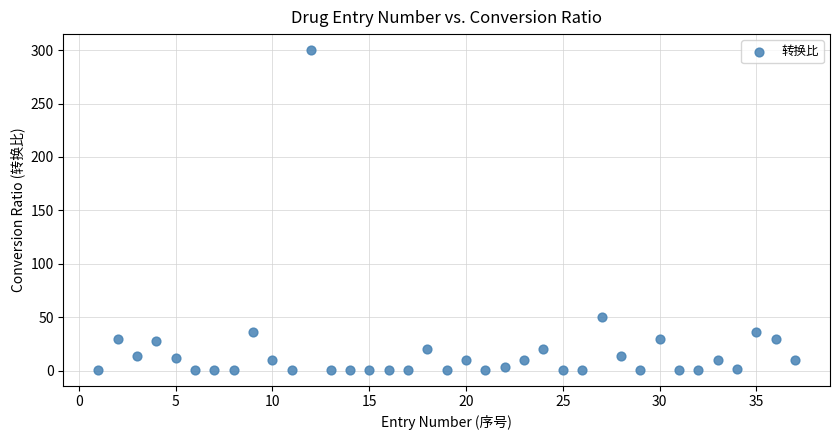

What Y value in the scatter plot is closest to 150?

50